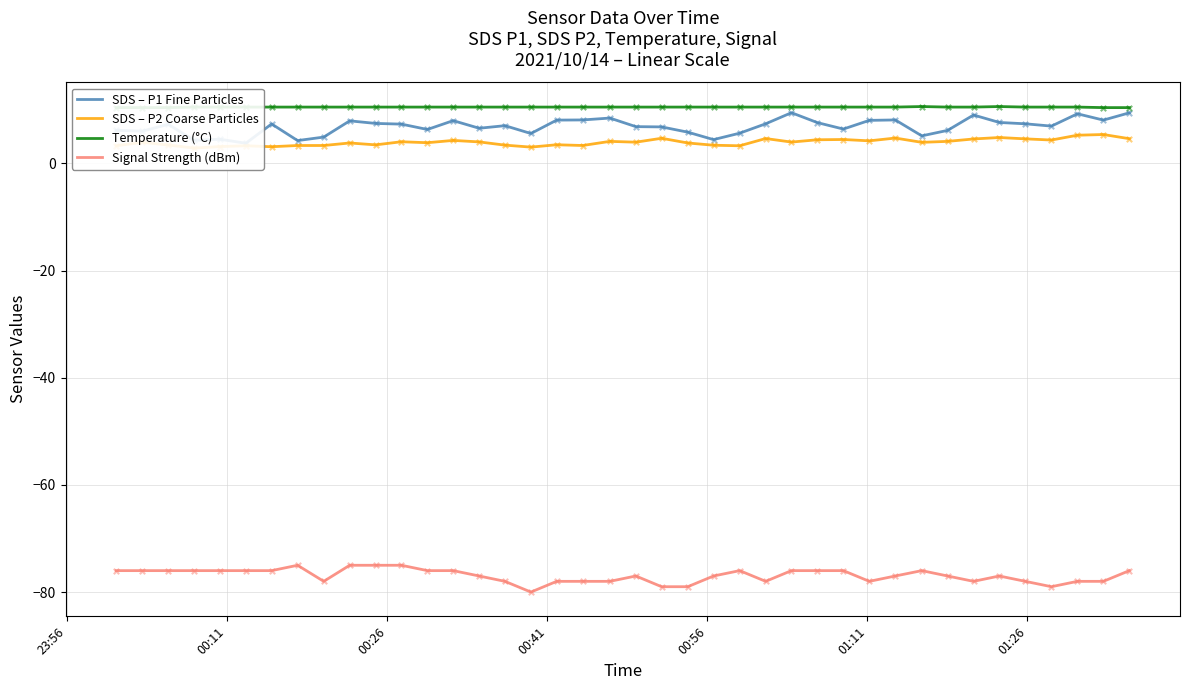

What are all the series names shown in the legend?

SDS – P1 Fine Particles, SDS – P2 Coarse Particles, Temperature (°C), Signal Strength (dBm)